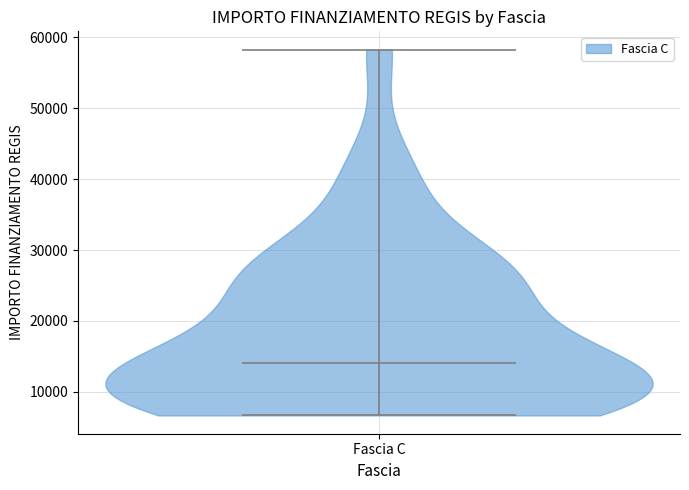

Read this violin plot against the y-axis: where its median line is, and the lowest and highest points the violin reaches. The values are not printed on the chart, so give them approximately, as read against the axis.

median line 14000, lowest point 7000, highest point 58000